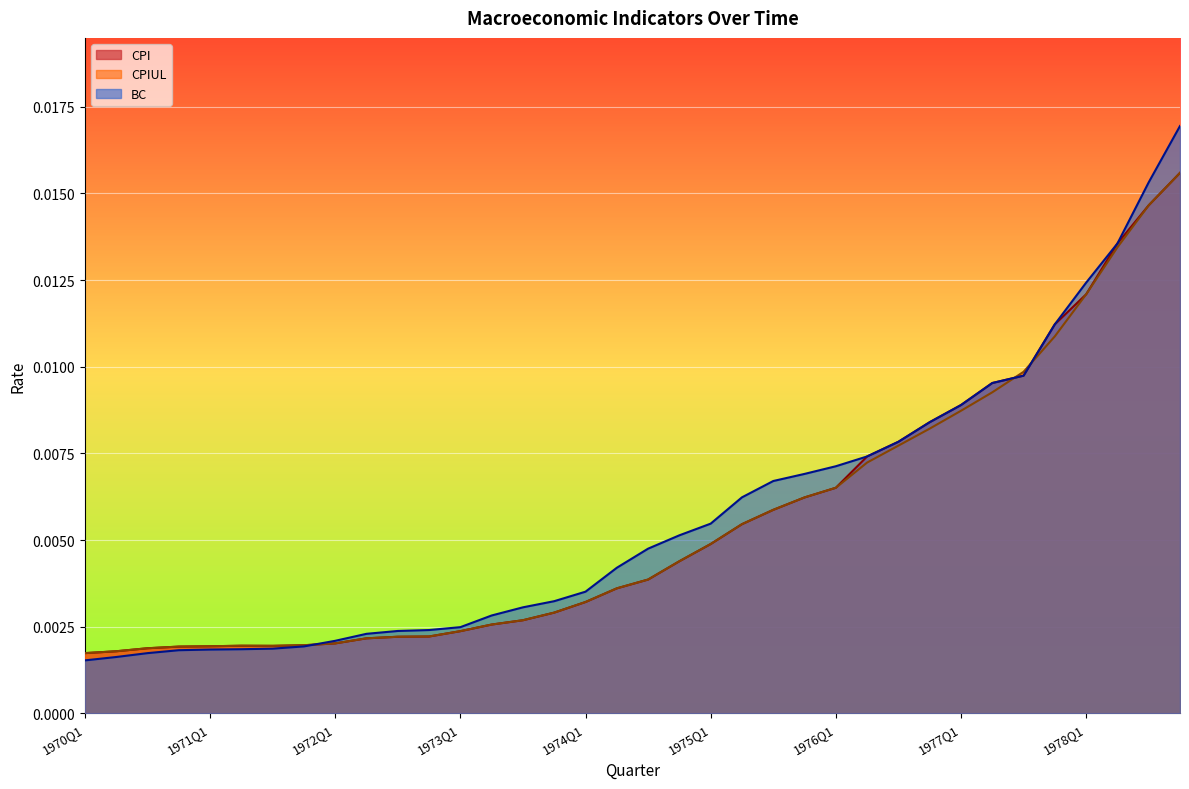

Which category has the lowest value in the BC series?

1970Q1